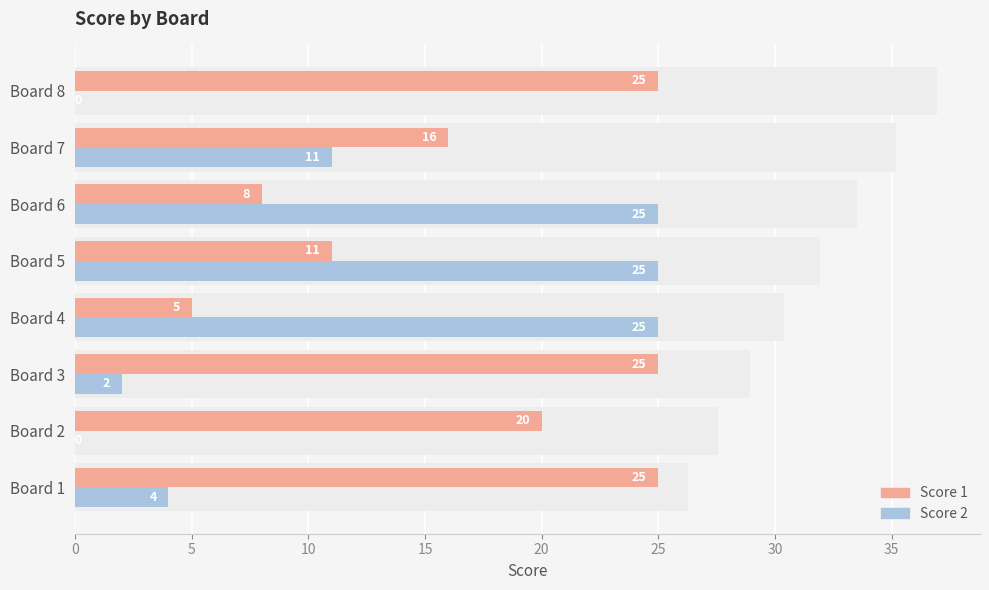

What is the sum of the Score 2 values at Board 1 and Board 2?

4